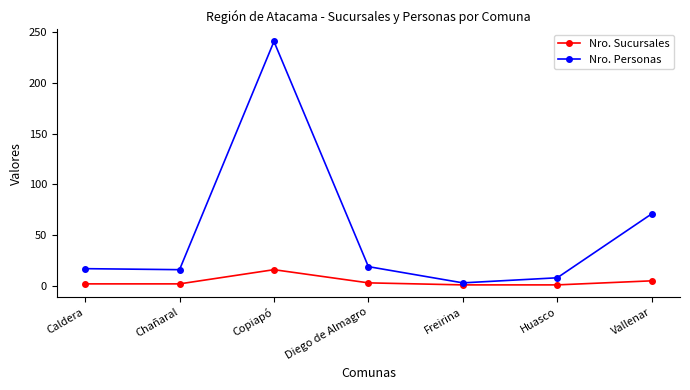

Is it true that Nro. Sucursales equals 5 at Vallenar?

True